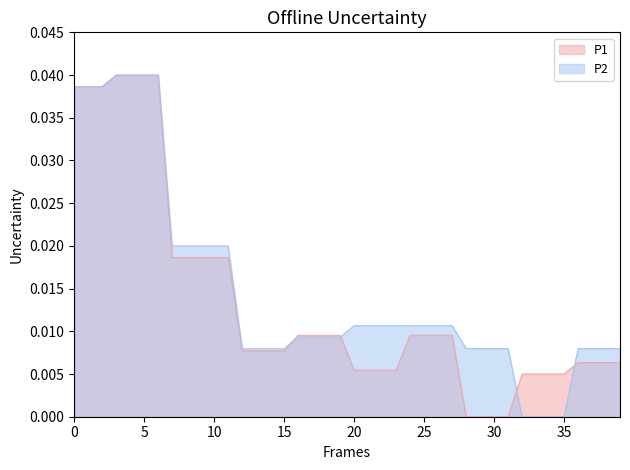

Reading right to left, what are all the values shown in this chart?

P1: 0.0	0.0	0.0	0.0	0.0	0.0	0.0	0.0	0.0	0.0	0.0	0.0	0.0	0.0	0.0	0.0	0.0	0.0	0.0	0.0	0.0	0.0	0.0	0.0	0.0	0.0	0.0	0.0	0.0	0.0	0.0	0.0	0.0	0.0	0.0	0.0	0.0	0.0	0.0	0.0
P2: 0.0	0.0	0.0	0.0	0.0	0.0	0.0	0.0	0.0	0.0	0.0	0.0	0.0	0.0	0.0	0.0	0.0	0.0	0.0	0.0	0.0	0.0	0.0	0.0	0.0	0.0	0.0	0.0	0.0	0.0	0.0	0.0	0.0	0.0	0.0	0.0	0.0	0.0	0.0	0.0